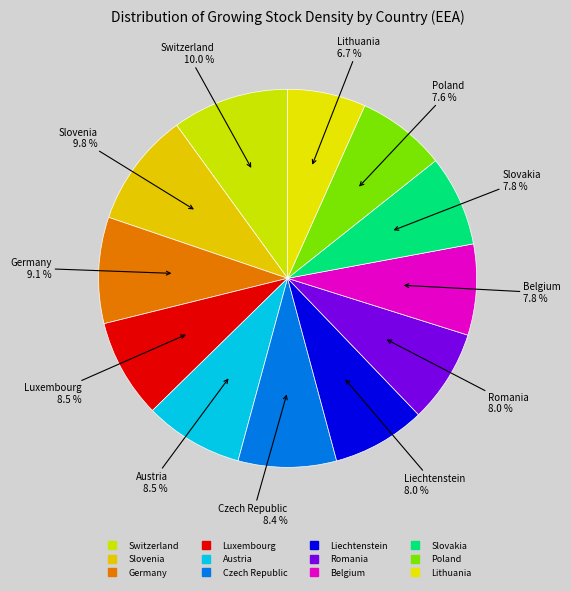

Rank the categories by value from lowest to highest.

Lithuania, Poland, Slovakia, Belgium, Romania, Liechtenstein, Czech Republic, Austria, Luxembourg, Germany, Slovenia, Switzerland